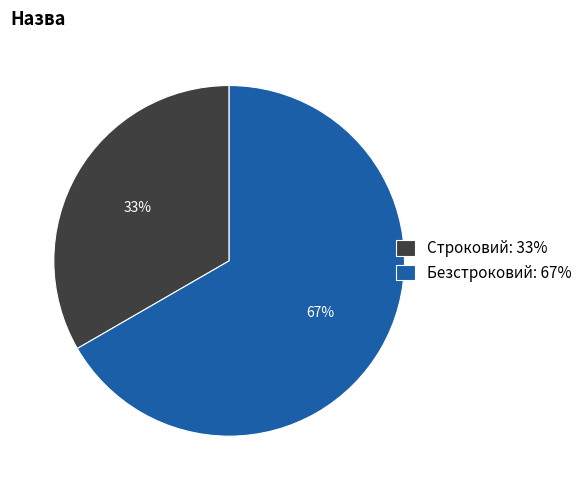

To the nearest percent, what is the combined percentage of Безстроковий: 67% and Строковий: 33%?

100%